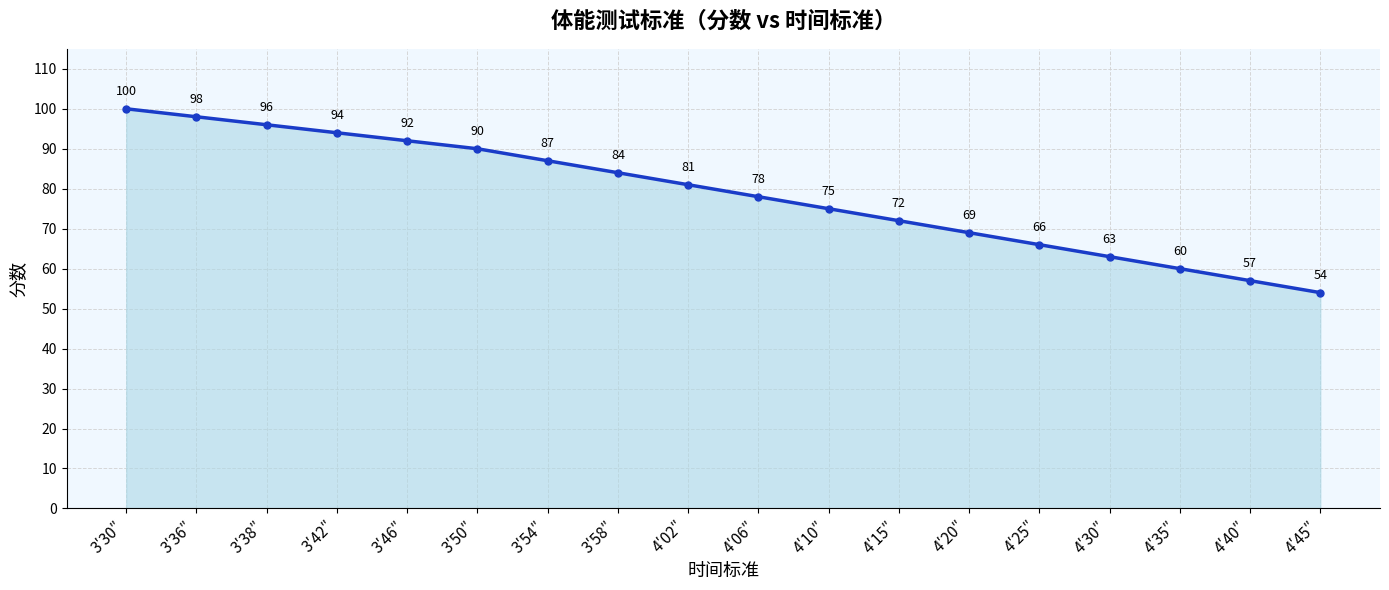

Reading right to left, what are all the values shown in this chart?

54	57	60	63	66	69	72	75	78	81	84	87	90	92	94	96	98	100